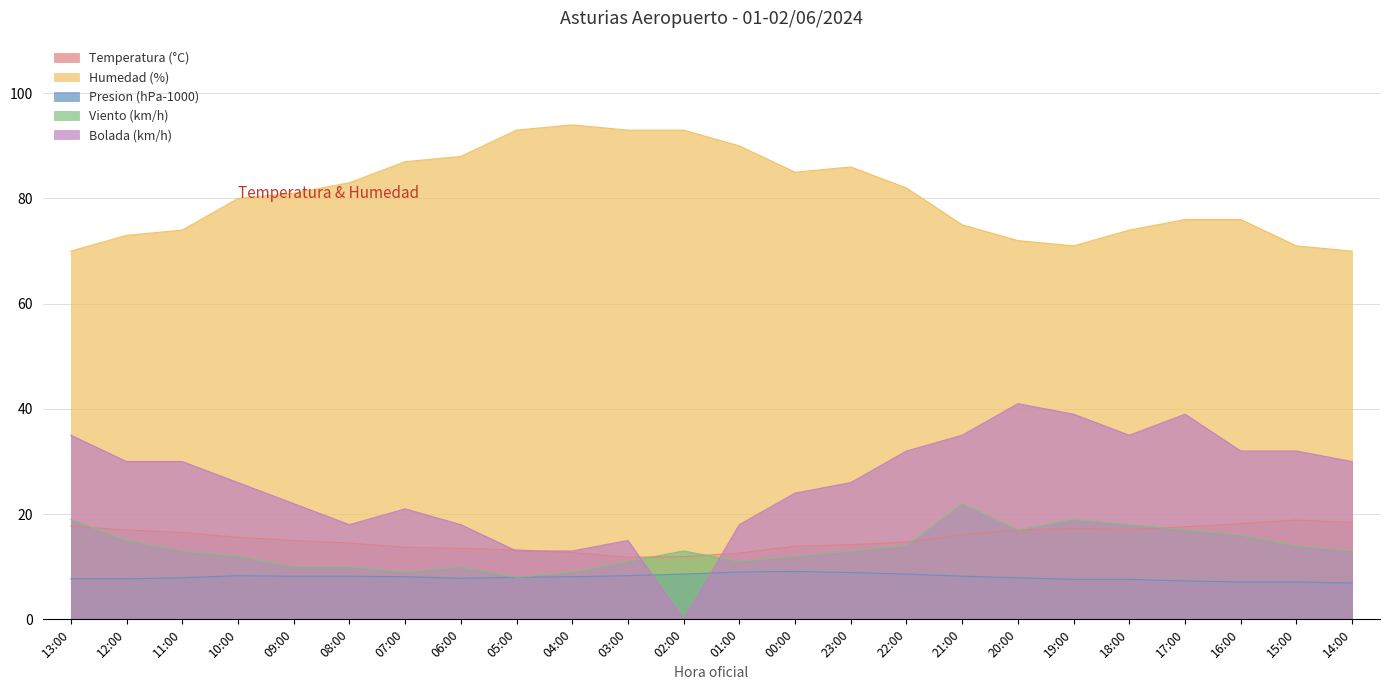

Is the value of Bolada (km/h) at 12:00 greater than the value of Humedad (%) at 20:00?

No